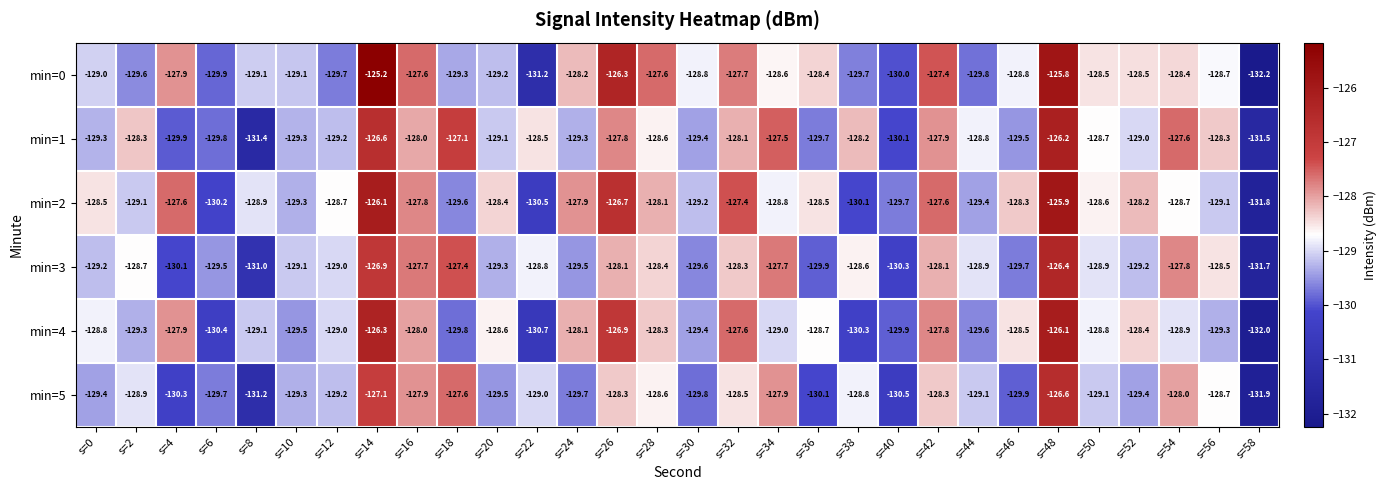

At which label is min=5 closest to -129?

s=22